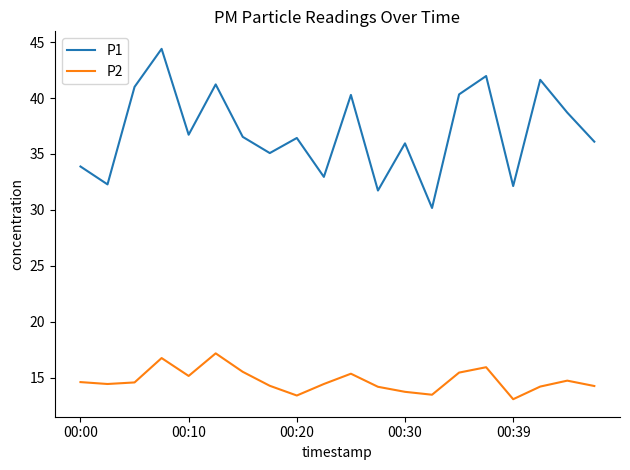

Rank the series by their maximum value, from highest to lowest.

P1, P2